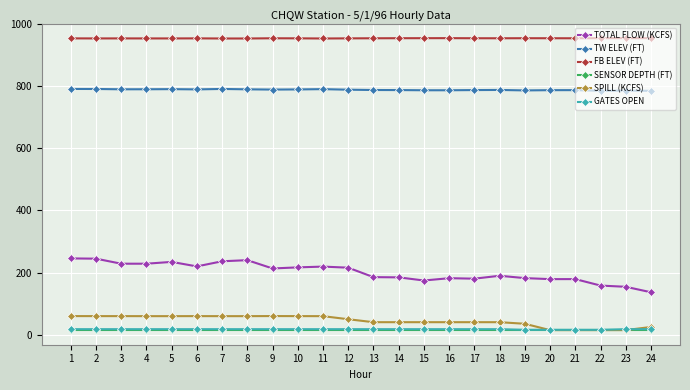

What are all the series names shown in the legend?

TOTAL FLOW (KCFS), TW ELEV (FT), FB ELEV (FT), SENSOR DEPTH (FT), SPILL (KCFS), GATES OPEN